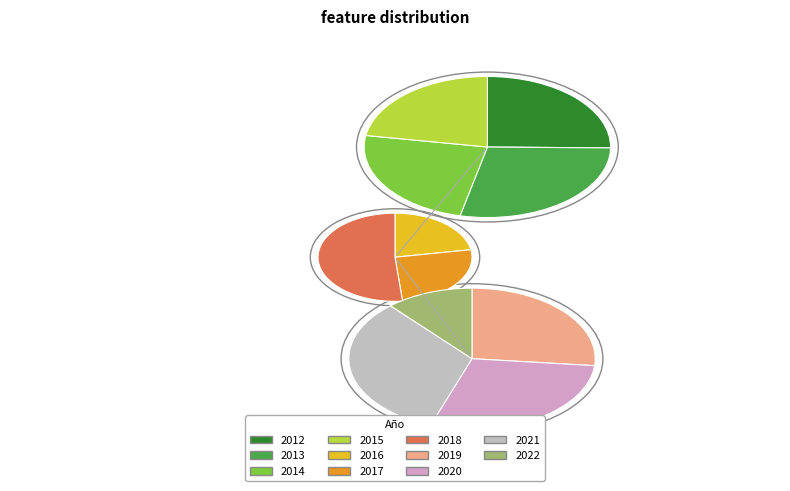

Count the number of slices in the pie.

11